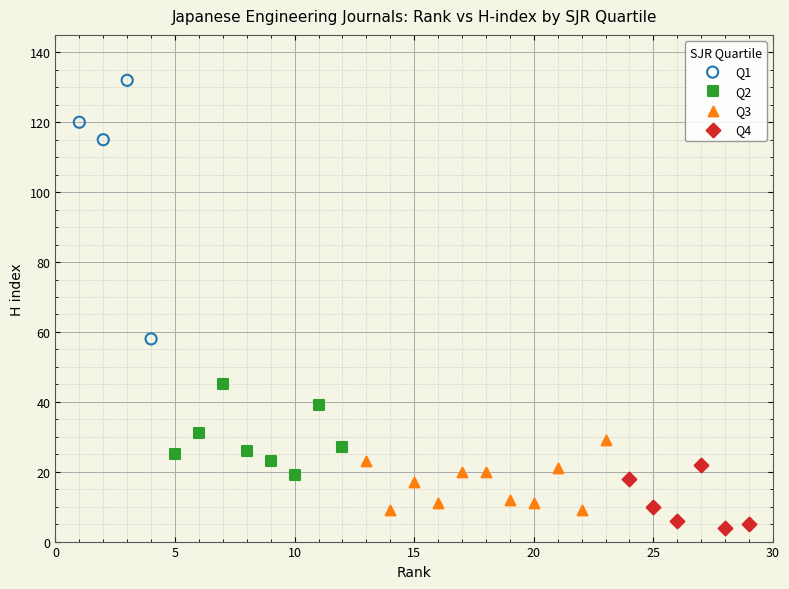

Which series contains the highest Y value?

Q1